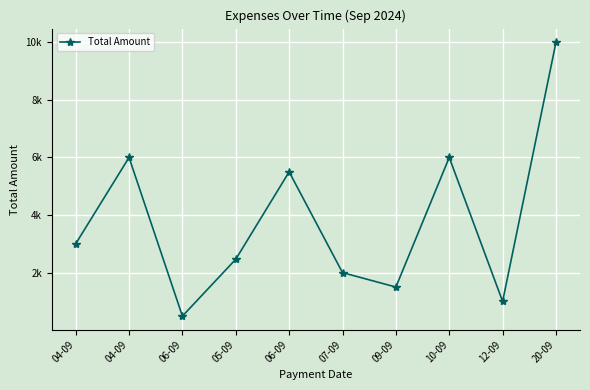

List the labels in order of value, largest first.

20-09, 04-09, 10-09, 06-09, 04-09, 05-09, 07-09, 09-09, 12-09, 06-09